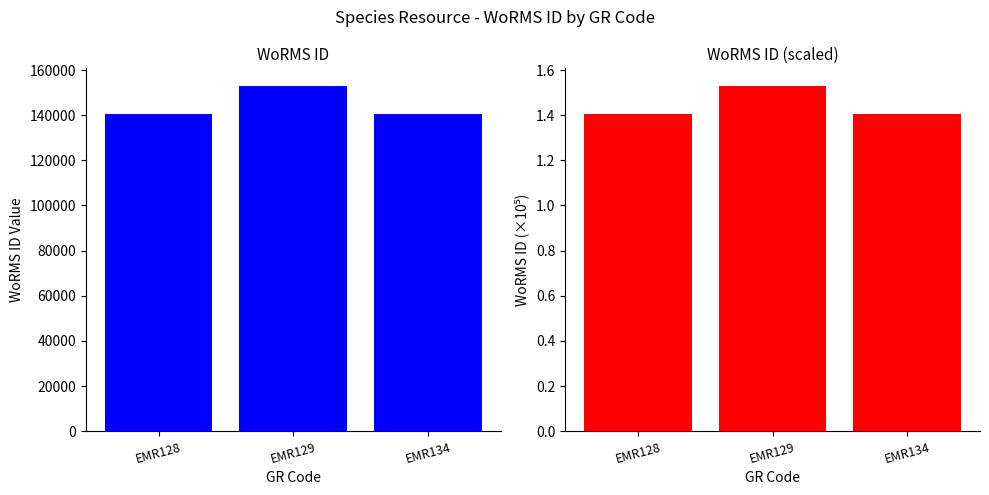

Where is WoRMS ID nearest to the value 146854?

EMR134